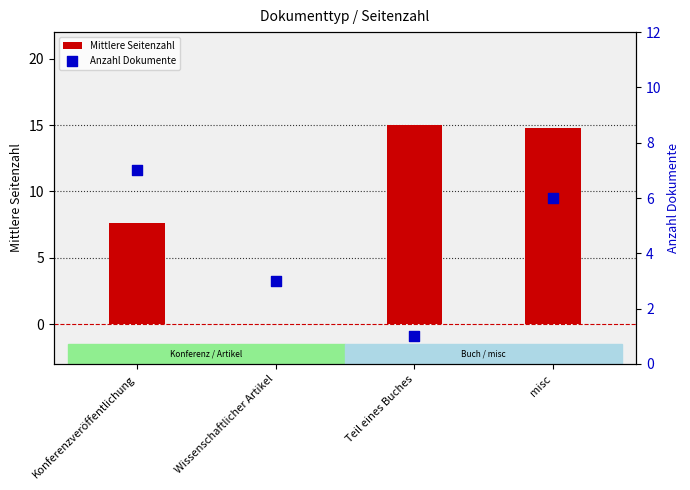

Which series has the largest Y range (max minus min)?

Mittlere Seitenzahl